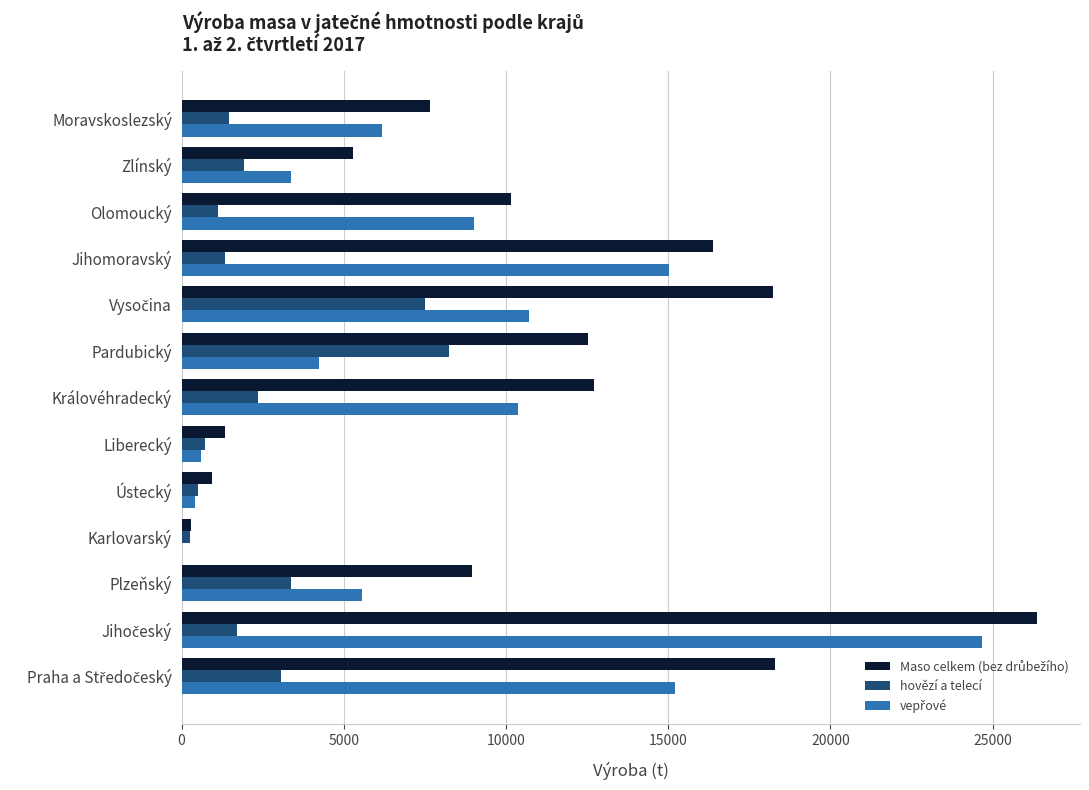

True or false: hovězí a telecí has a value of 10730 at Pardubický.

False